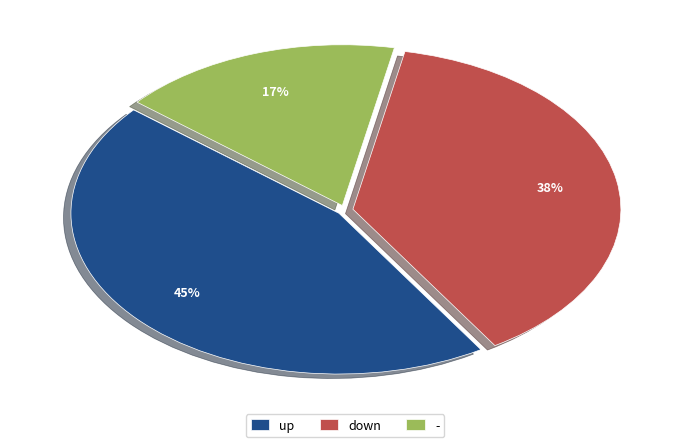

Which category has the biggest portion of the pie?

up